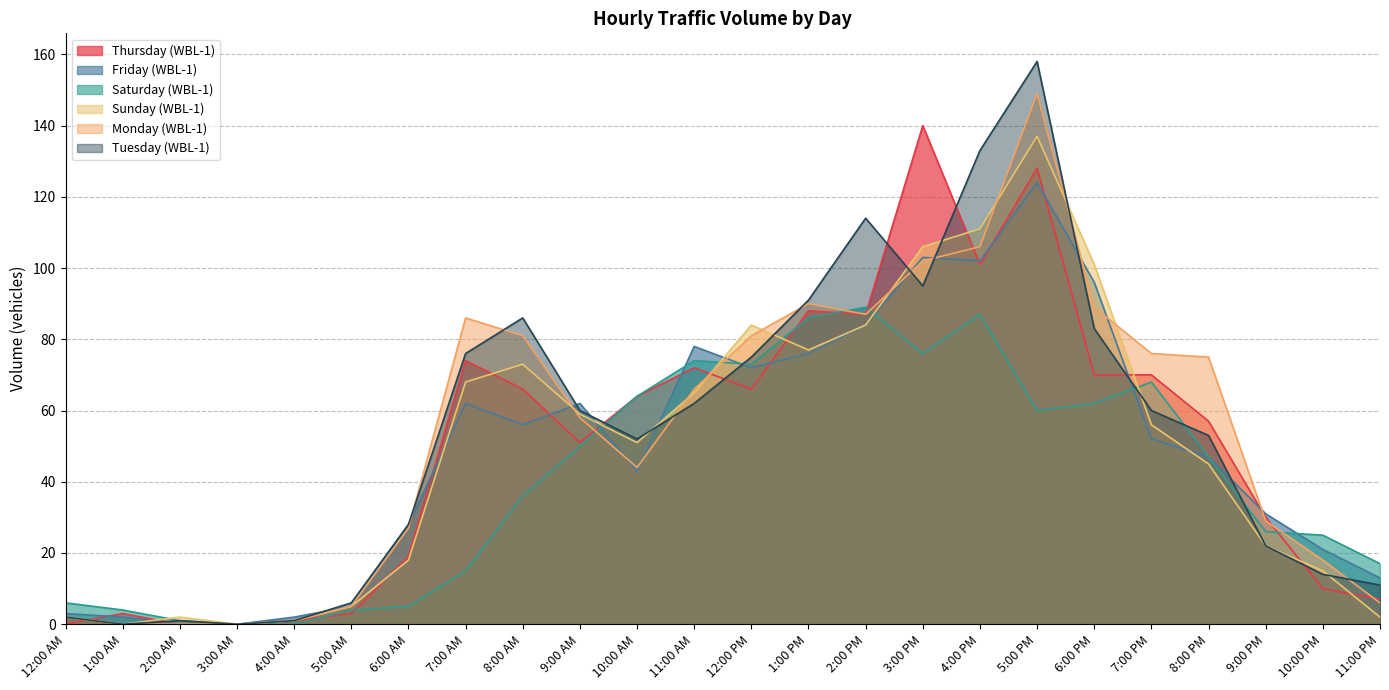

How many distinct data groups are displayed?

6